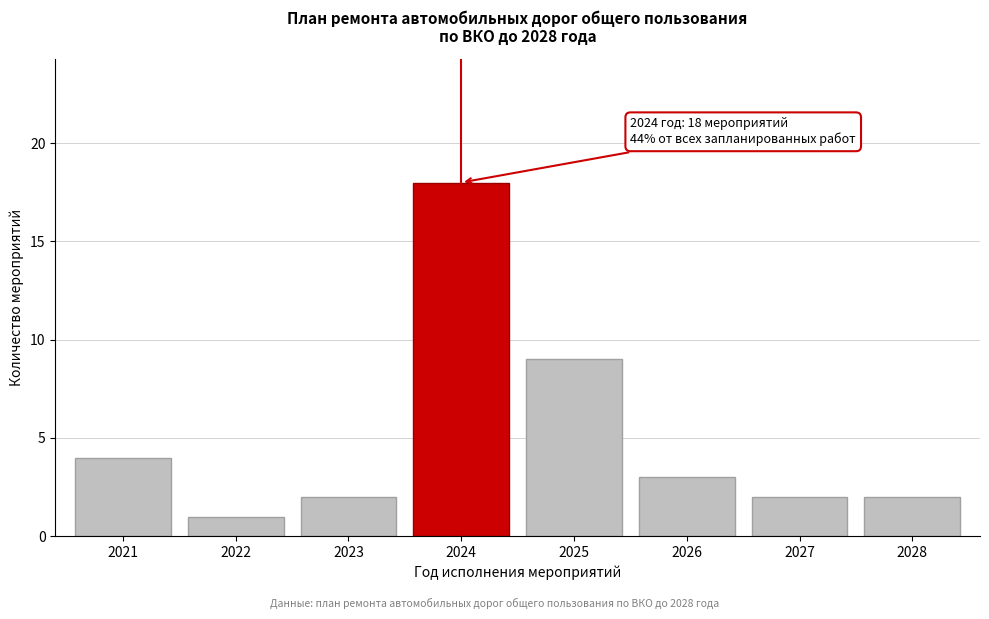

Reading left to right, extract all data points from this chart.

2021=4	2022=1	2023=2	2024=18	2025=9	2026=3	2027=2	2028=2